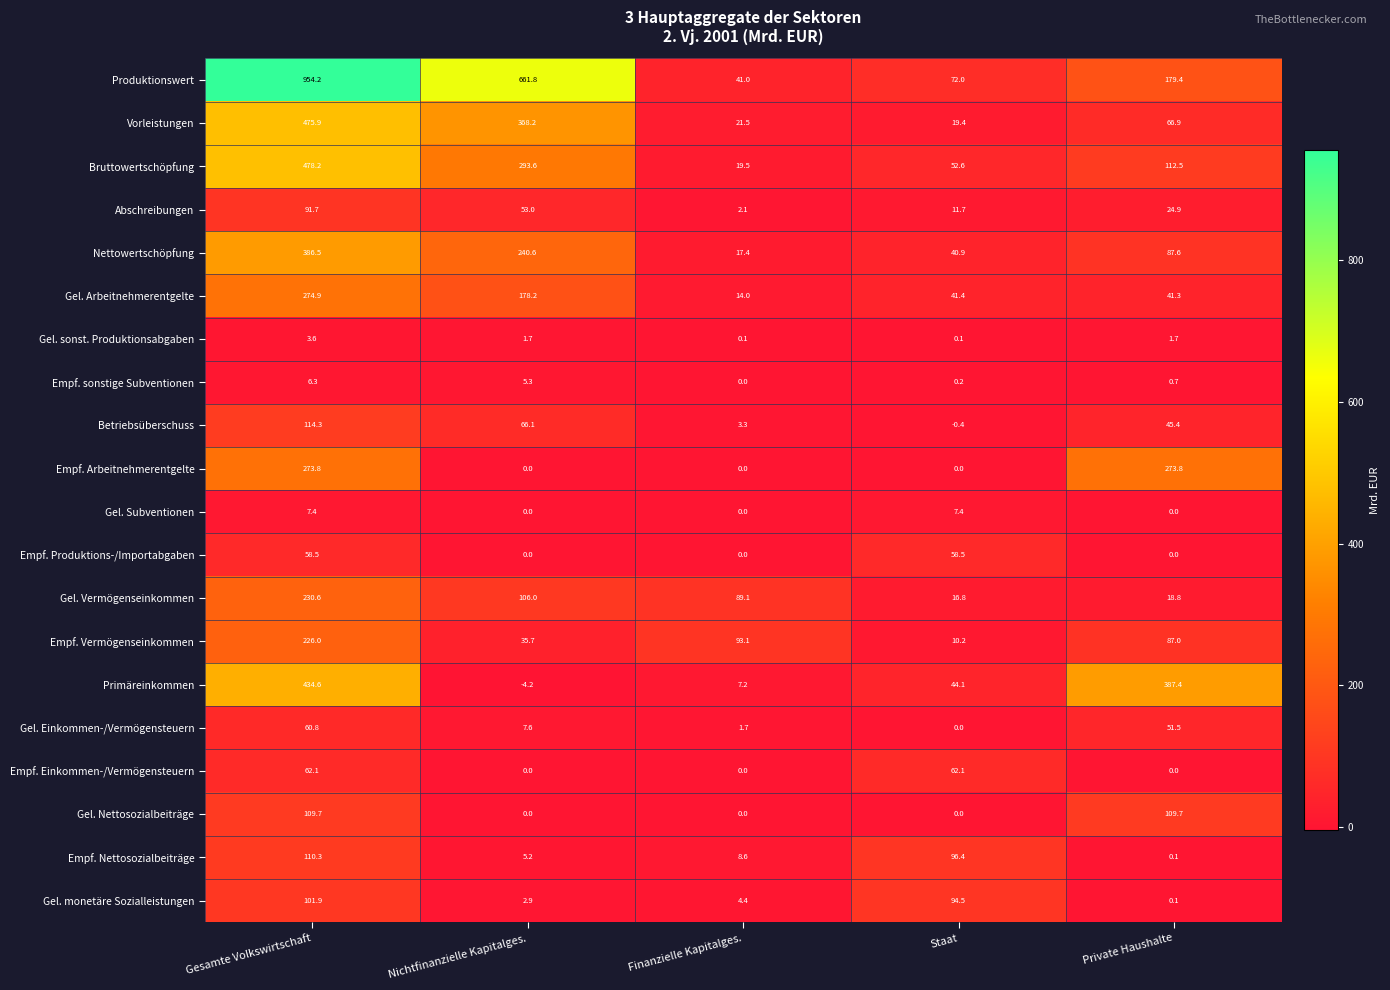

What is the total value across all series at Staat?

627.9